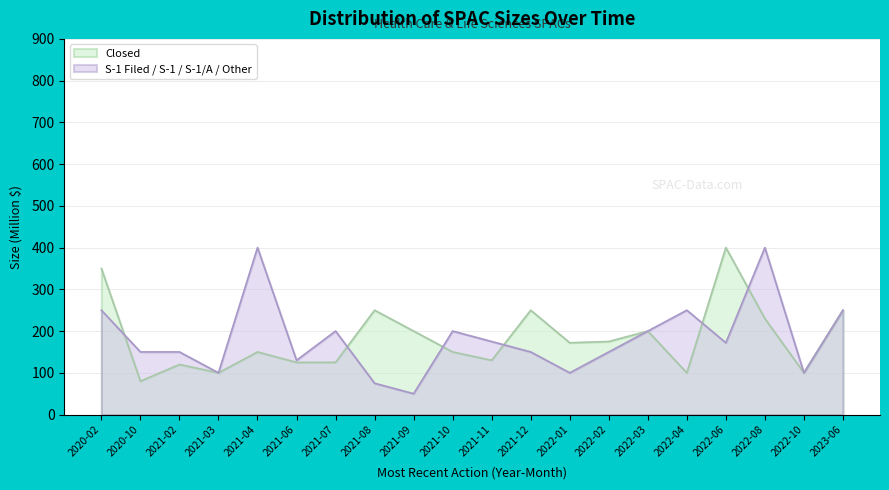

Between which two adjacent categories do Closed and S-1 Filed / S-1 / S-1/A / Other first intersect?

2020-02 and 2020-10